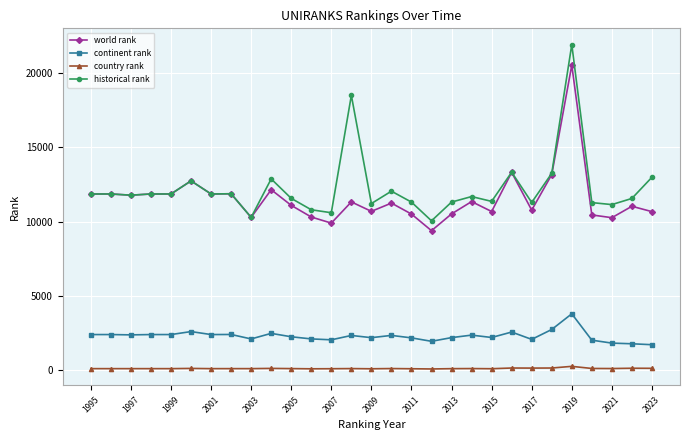

What is the highest value of the historical rank series?

21913.5